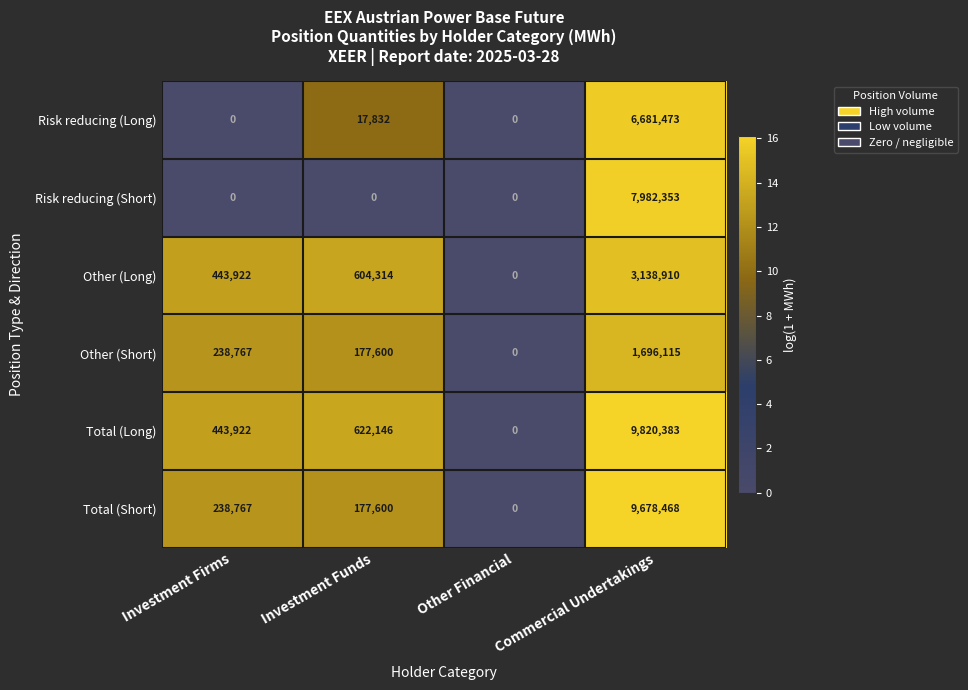

What is the difference between the Risk reducing (Long) values at Other Financial and Commercial Undertakings?

6681473